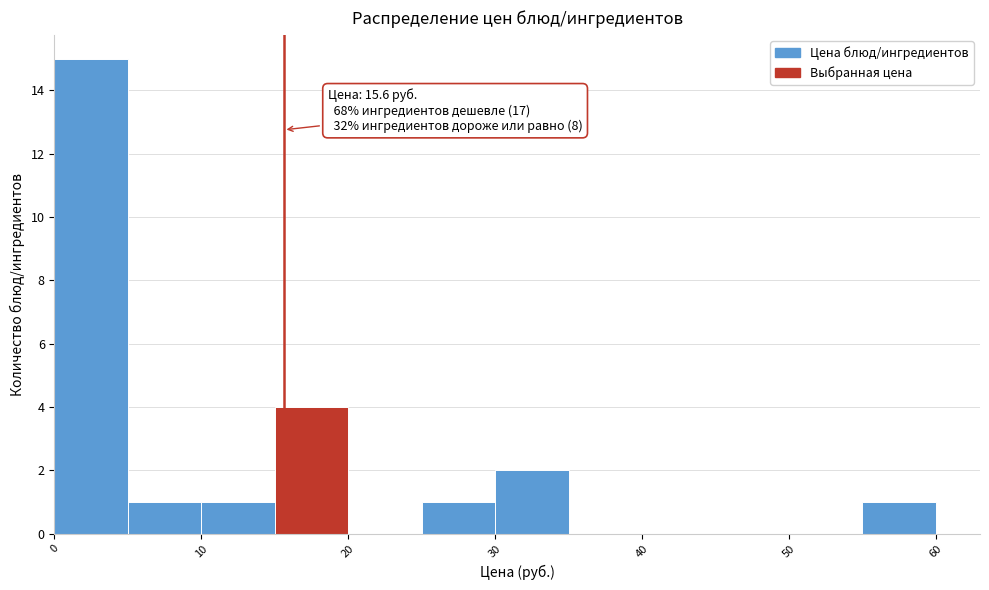

Which range on the x-axis has the tallest bar?

0 to 5